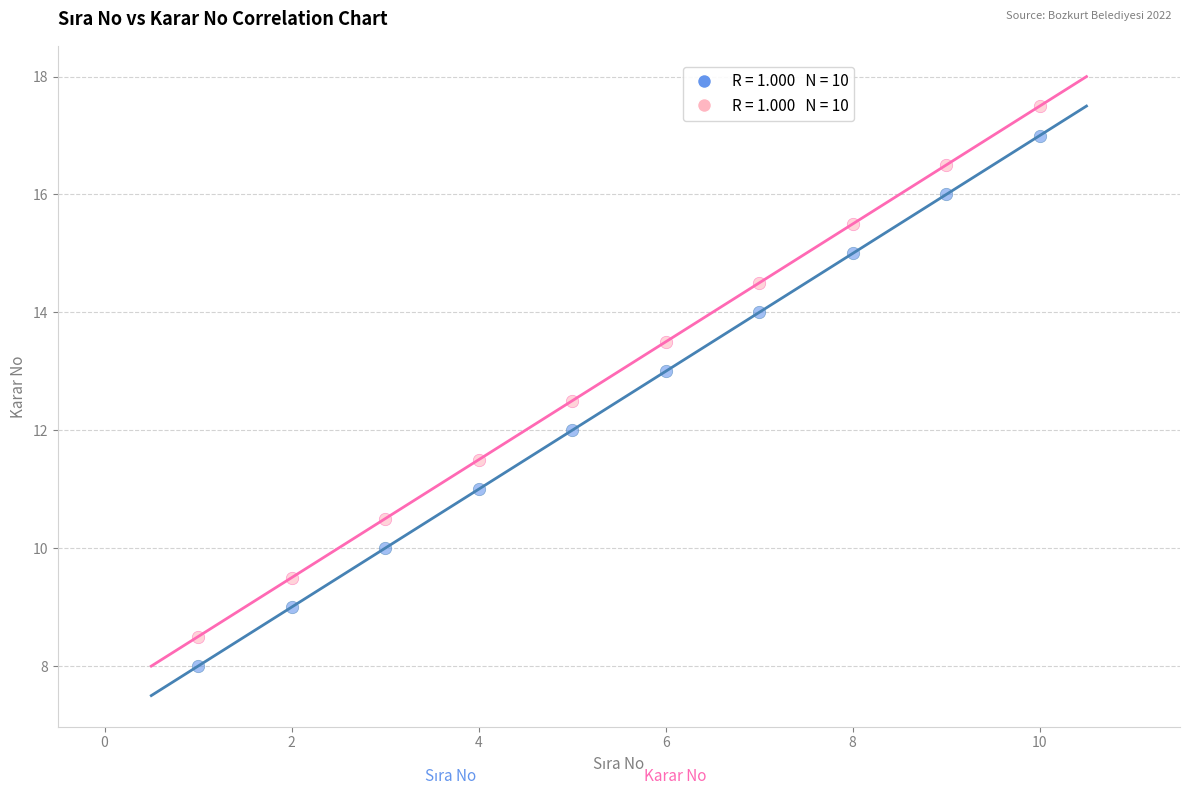

Across all data points, what is the range of Y values (max minus min)?

9.5